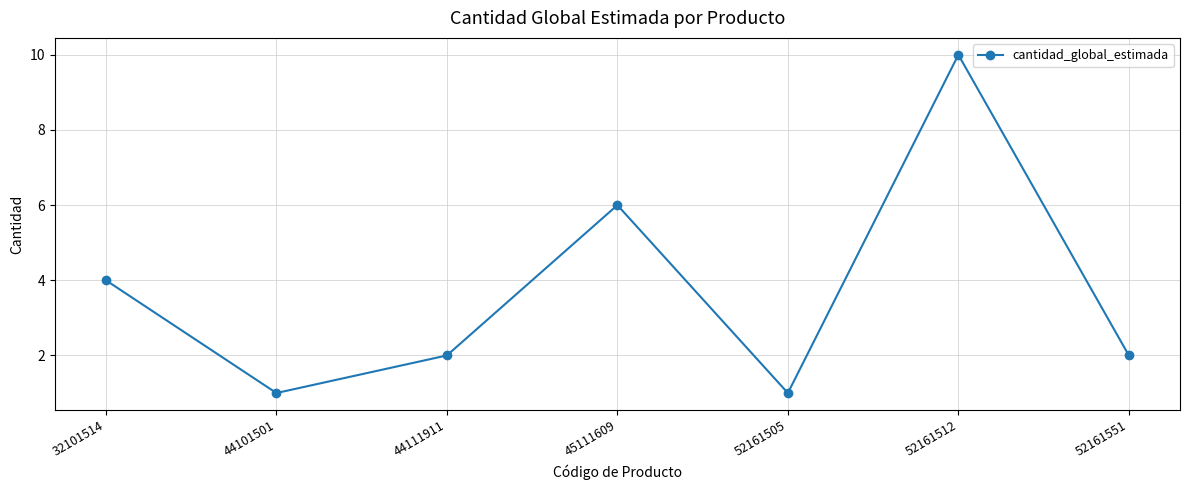

What is the change in value from 45111609 to 52161551?

-4